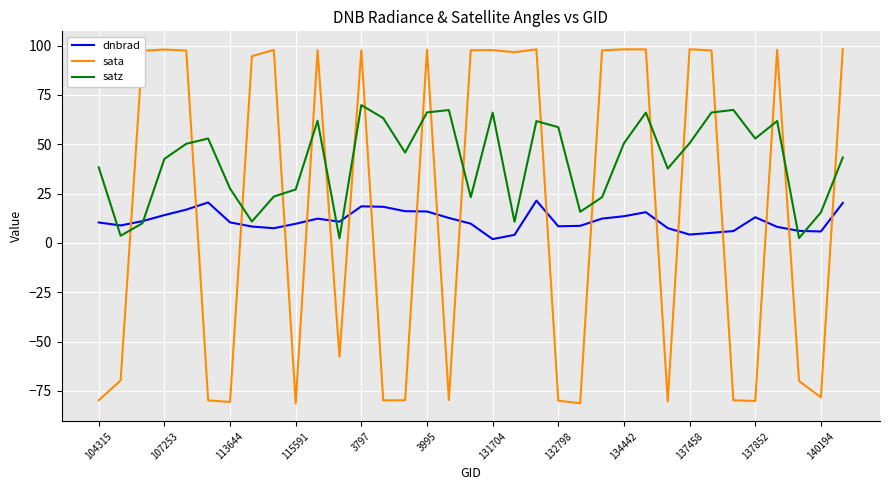

Which series ends up on top after the final intersection of dnbrad and sata?

sata